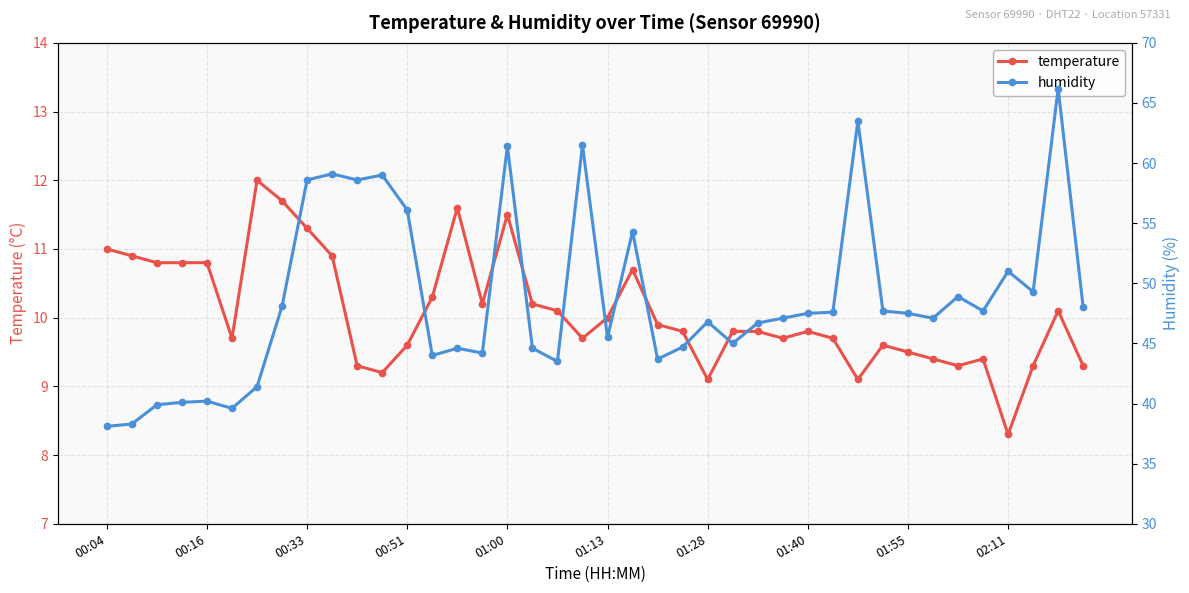

Rank the series by their maximum value, from highest to lowest.

humidity, temperature